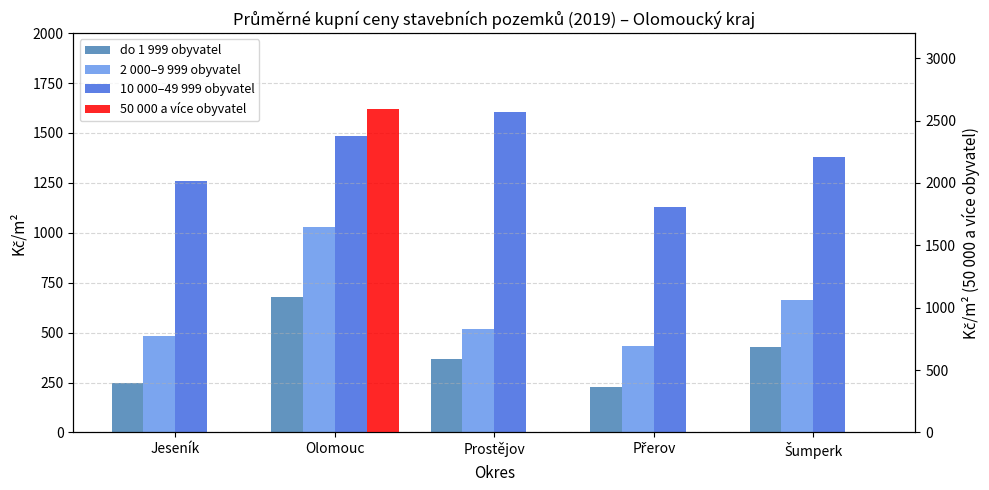

Reading left to right, extract all data points from this chart.

do 1 999 obyvatel: 247	679	370	226	426
2 000–9 999 obyvatel: 483	1027	519	435	663
10 000–49 999 obyvatel: 1260	1486	1607	1128	1379
50 000 a více obyvatel: 0	2596	0	0	0